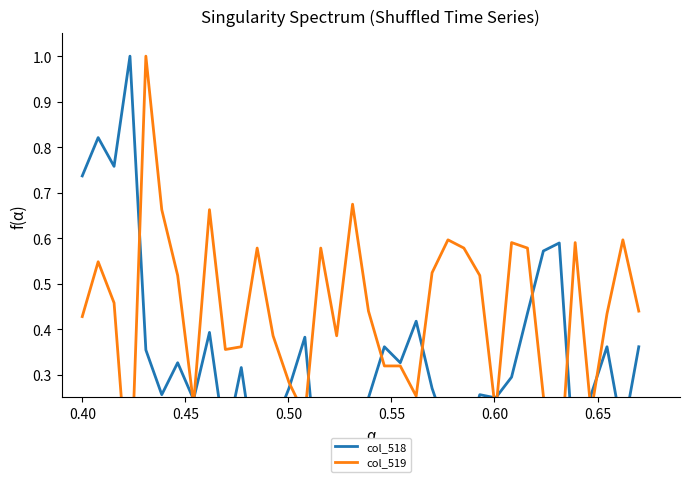

Rank the series by their maximum value, from highest to lowest.

col_518, col_519